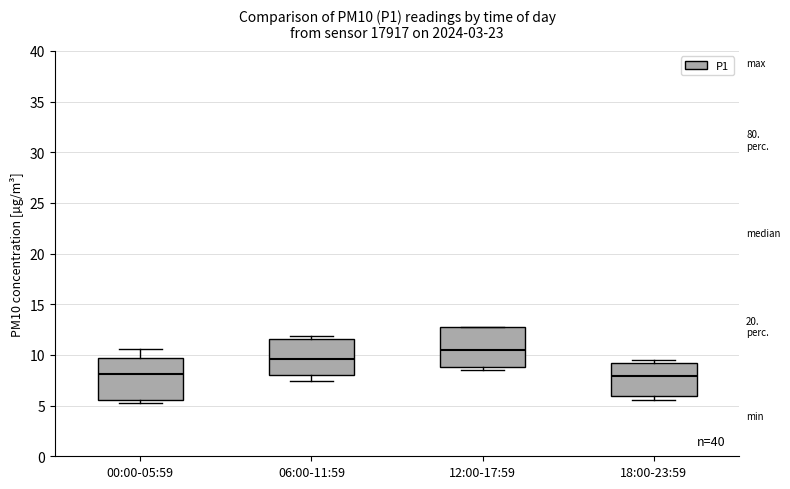

Where is the lower edge of the box for 12:00-17:59 on the y-axis? The values are not printed on the chart, so give them approximately, as read against the axis.

9.0